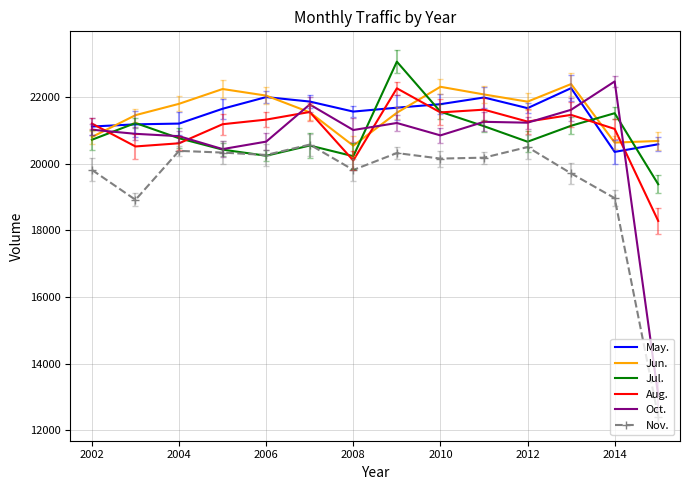

What is the maximum value for Aug.?

22256